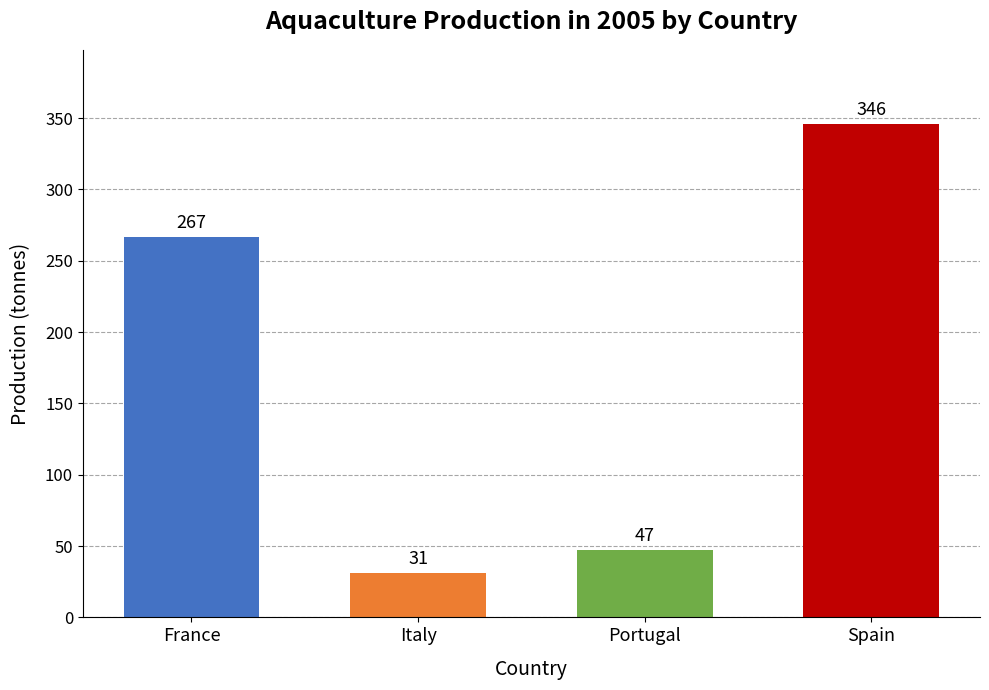

How many values are below 267?

2